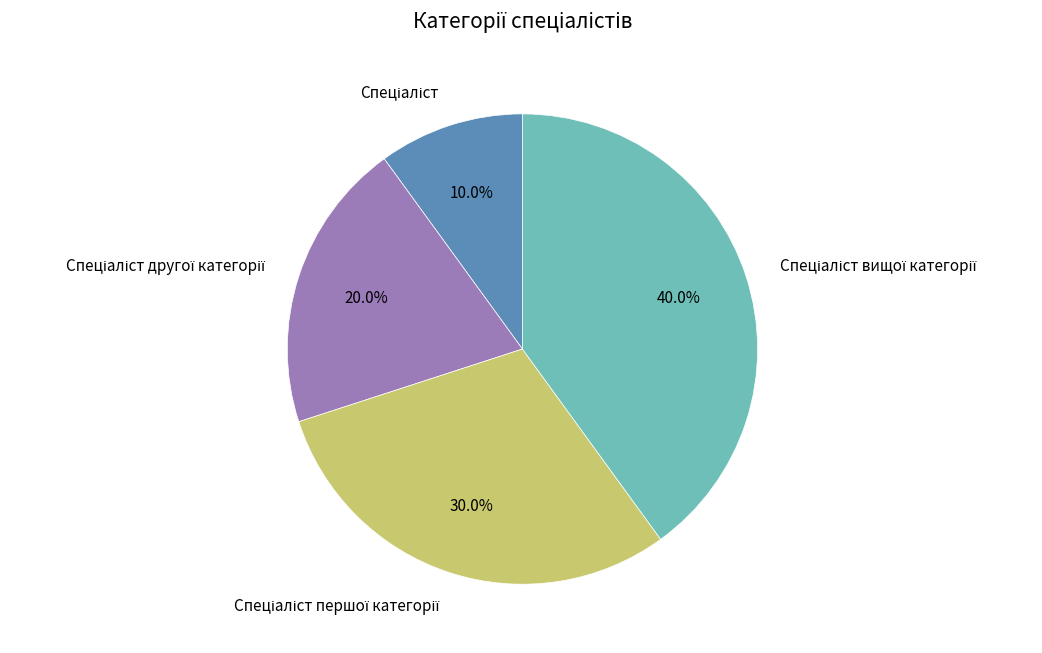

Does any single category account for the majority?

No